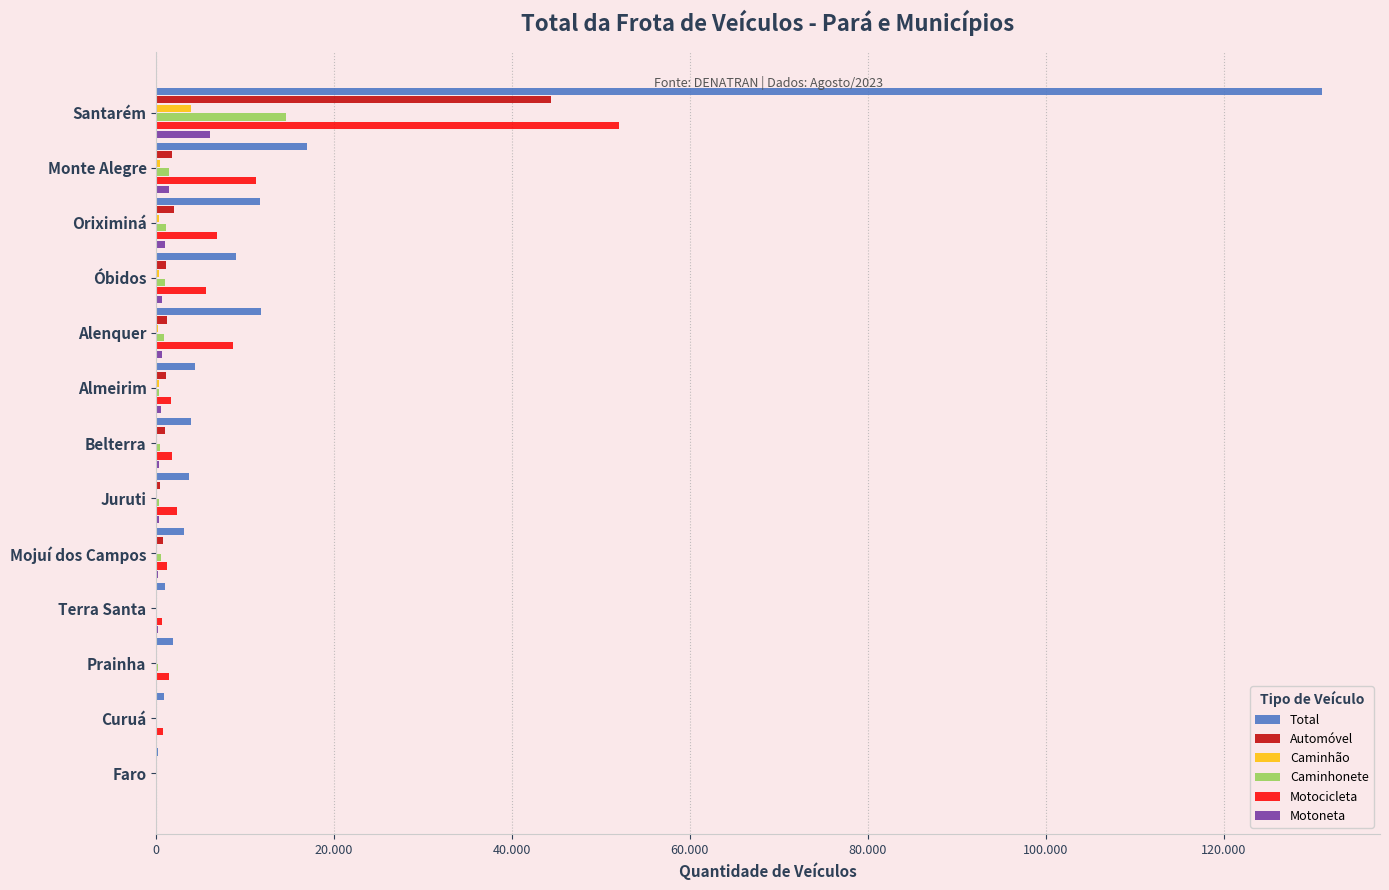

What are all the series names shown in the legend?

Total, Automóvel, Caminhão, Caminhonete, Motocicleta, Motoneta